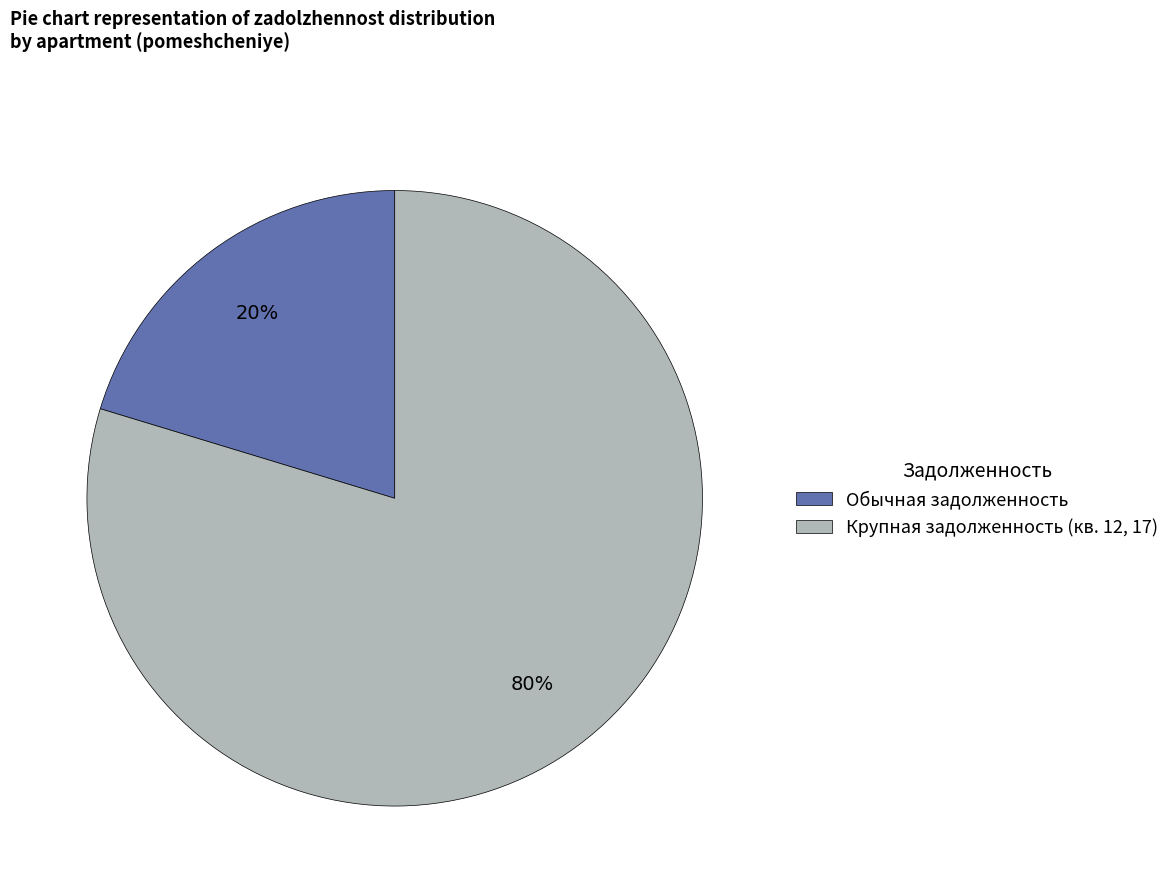

True or false: Обычная задолженность accounts for 20% of the total.

True